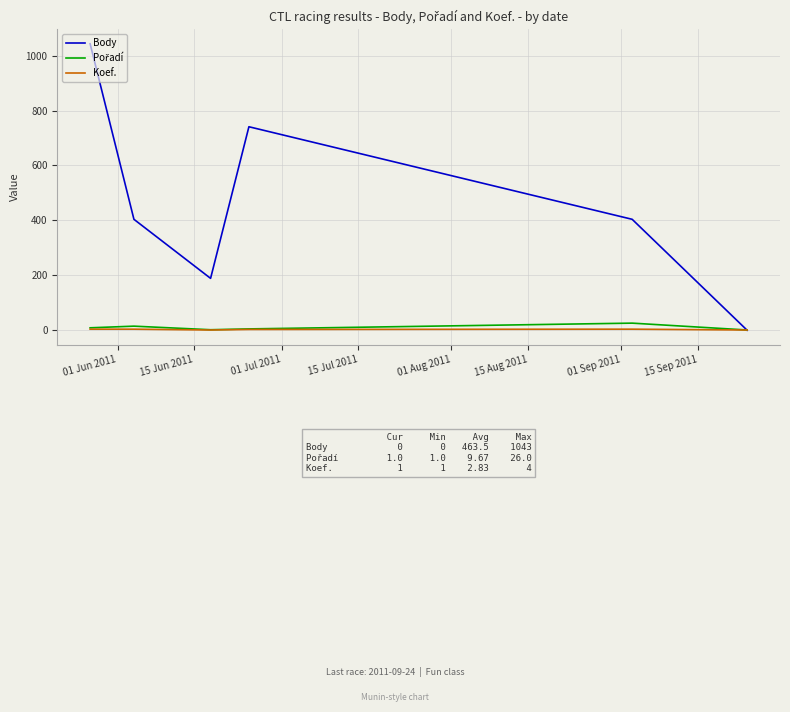

Which series has the largest total across all categories?

Body